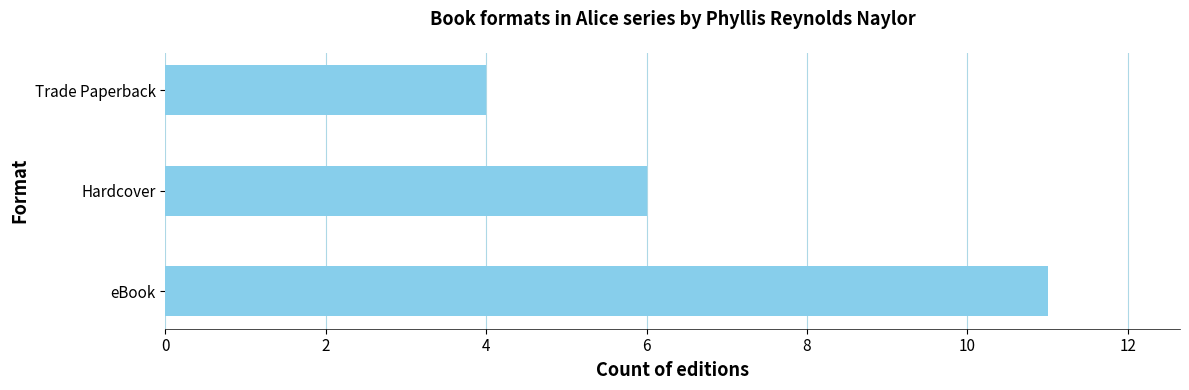

Reading bottom to top, extract all data points from this chart.

11	6	4